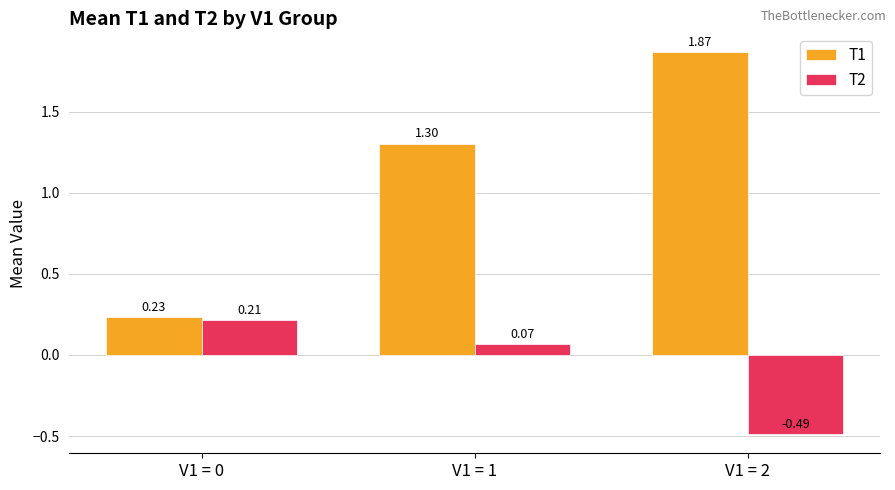

What is the total value across all series at V1 = 0?

0.4